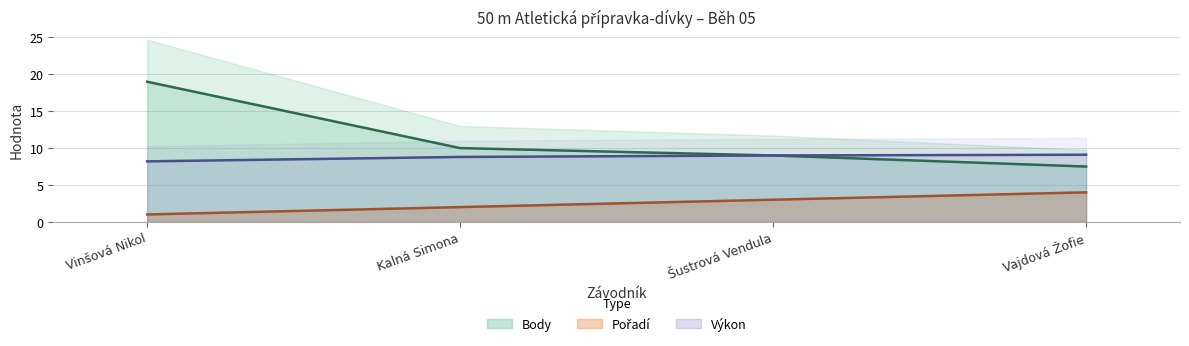

True or false: Výkon and Body cross at least once.

False